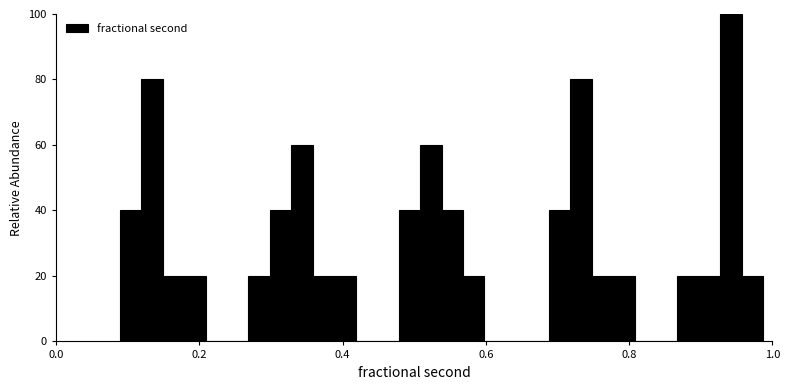

Read against the x-axis, roughly where is the centre of the tallest bar?

0.94